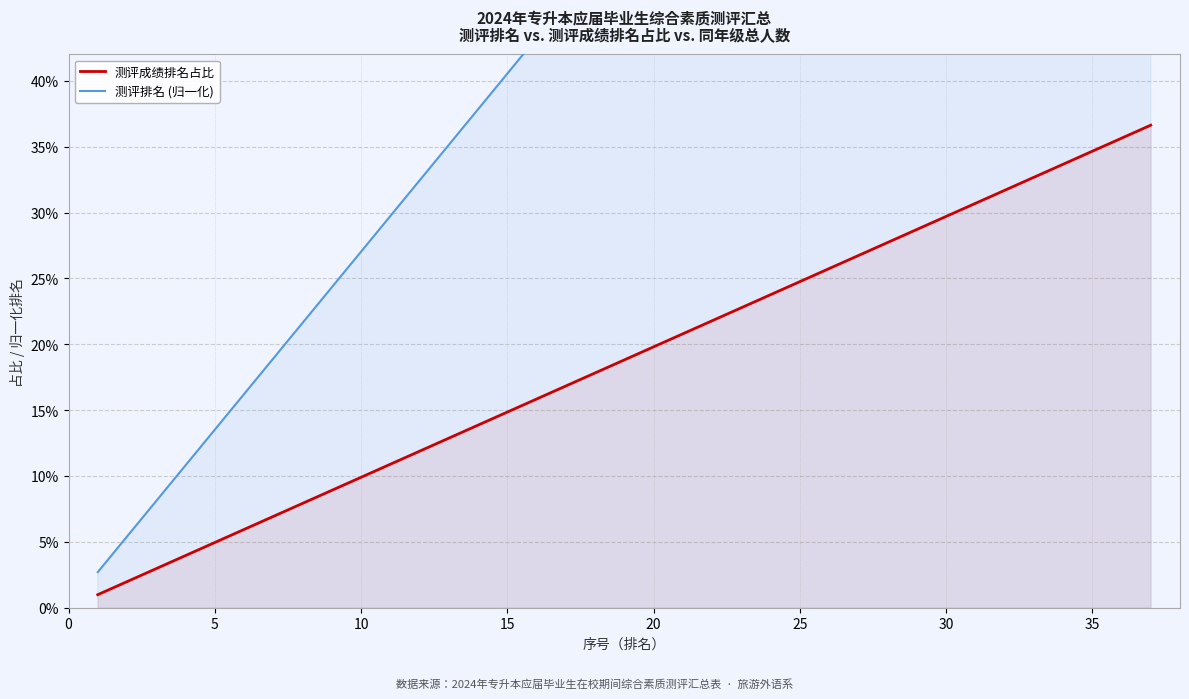

True or false: 测评排名 (归一化) and 测评成绩排名占比 intersect in this chart.

False